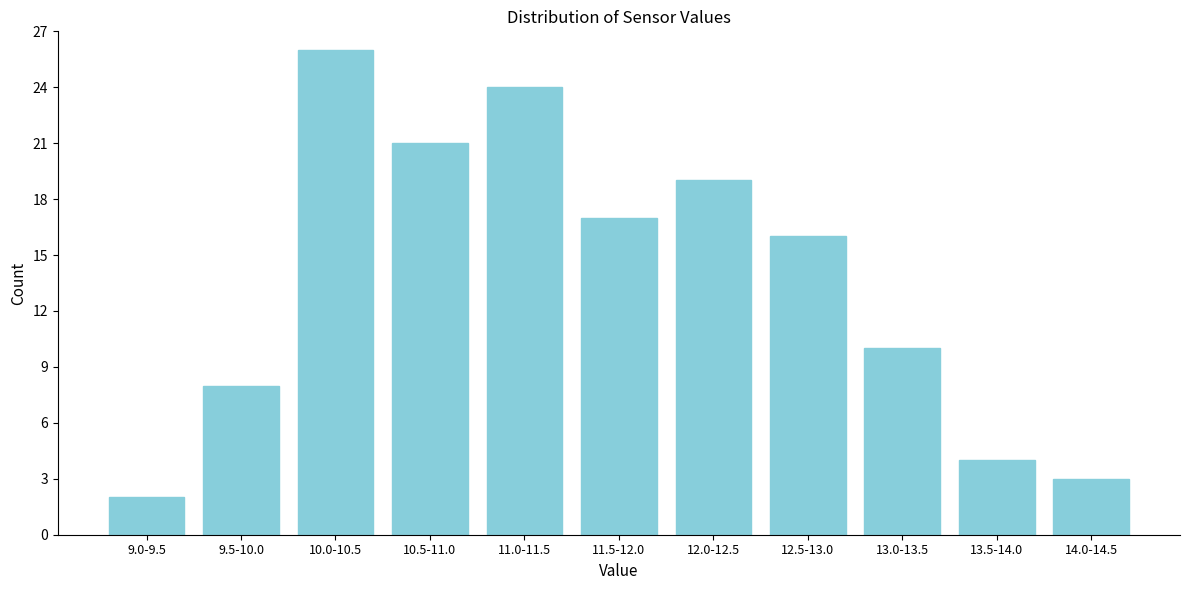

Reading right to left, transcribe all the data shown in this chart.

3	4	10	16	19	17	24	21	26	8	2